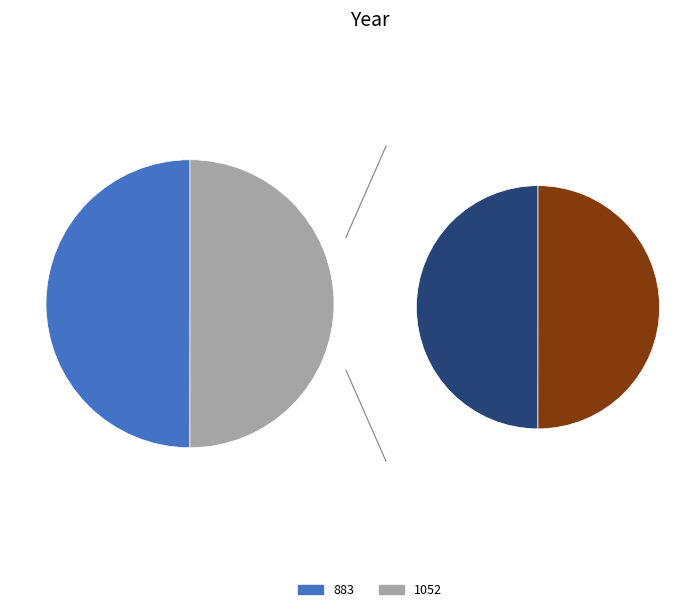

Is the sum of 883 and 1052 greater than half?

Yes